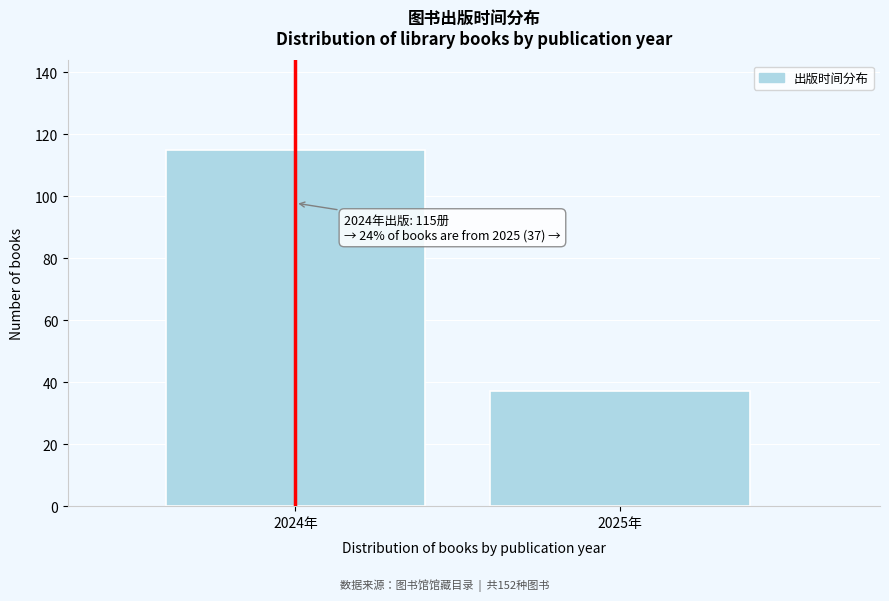

Reading right to left, what are all the values shown in this chart?

2025年=37	2024年=115